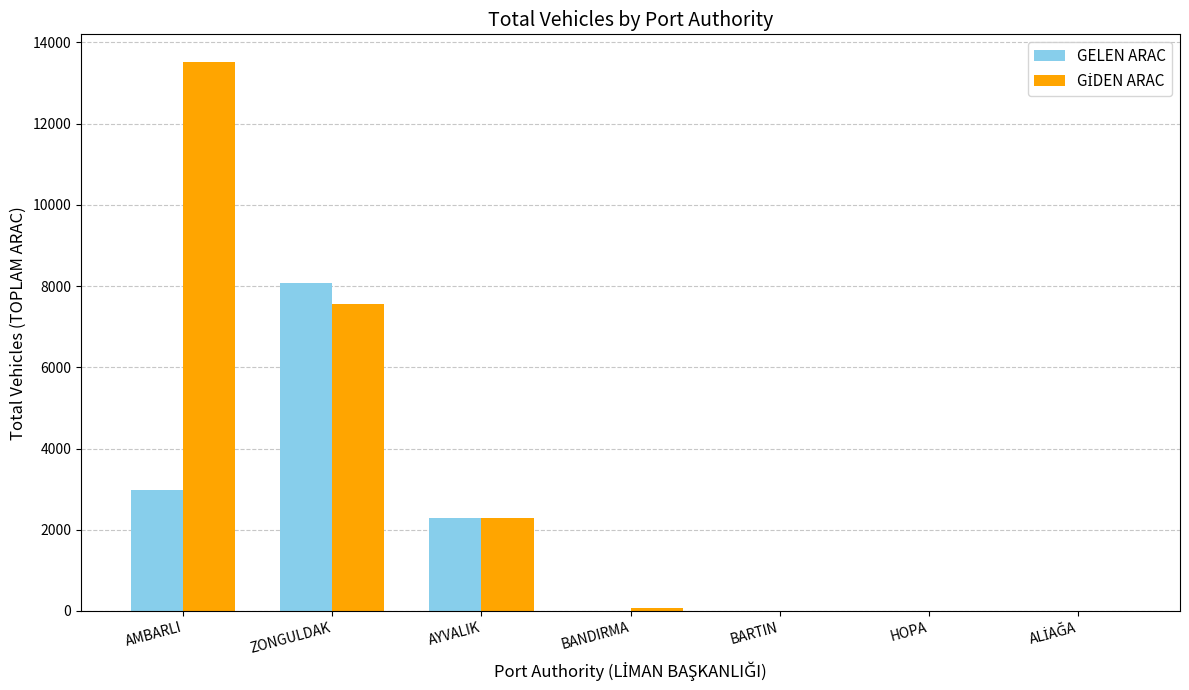

True or false: GELEN ARAC has a value of 3784 at BANDIRMA.

False